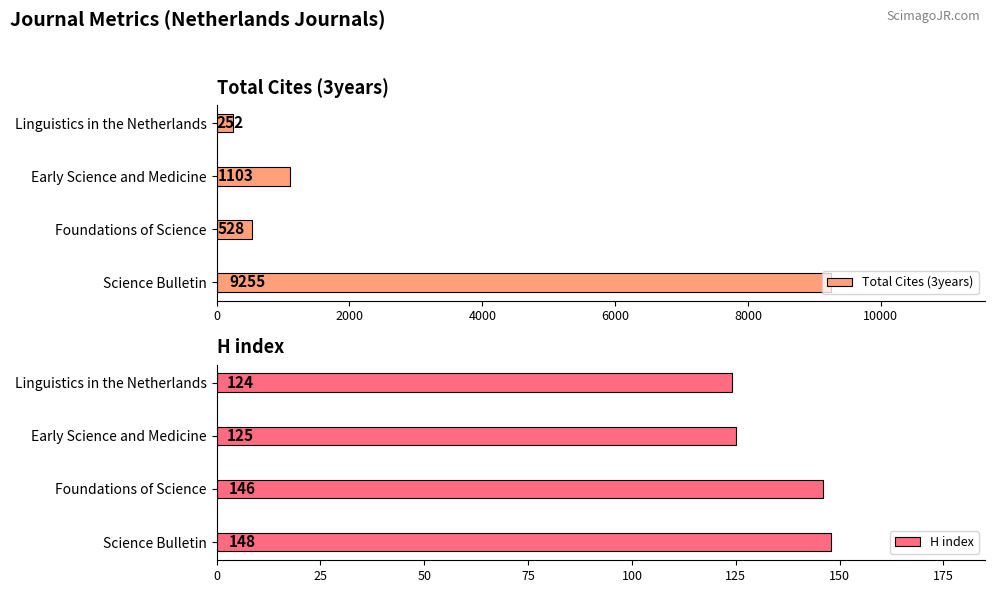

The value of H index at Linguistics in the Netherlands is 124. True or false?

True